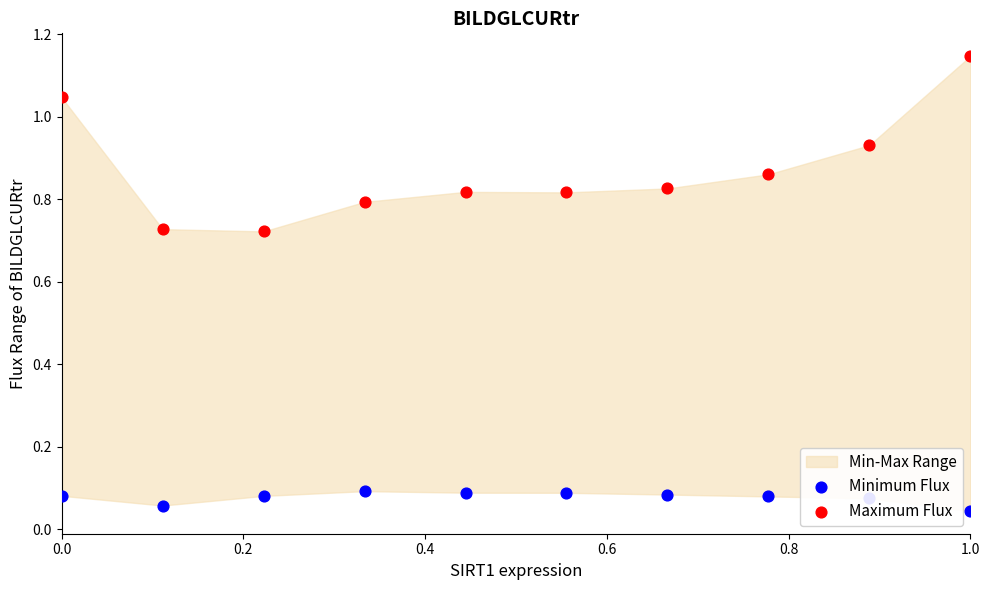

Which series contains the highest Y value?

Maximum Flux